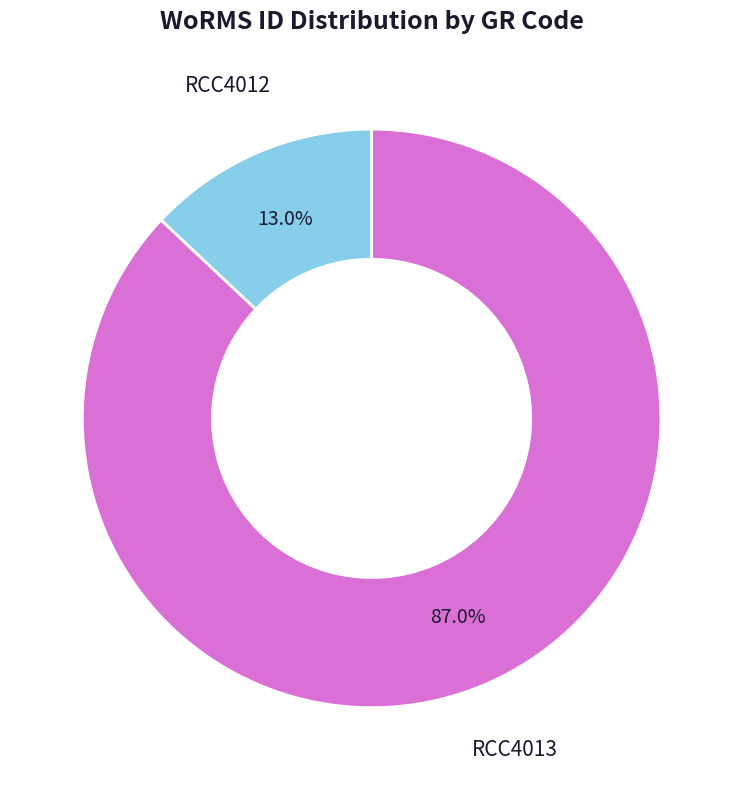

To the nearest percent, what portion does RCC4012 represent?

13%